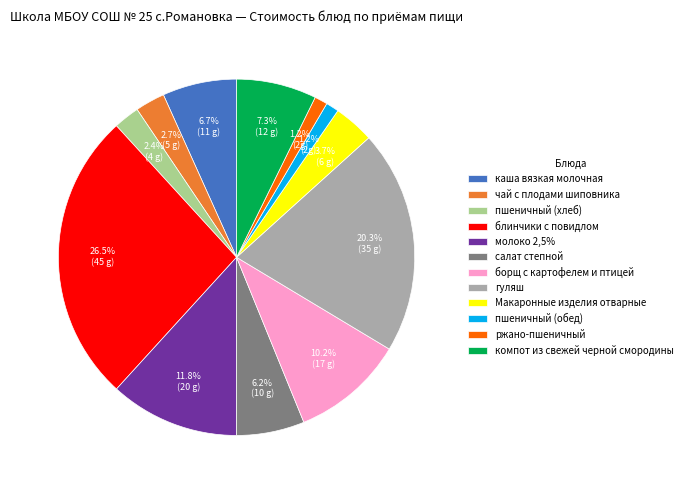

Count the number of slices in the pie.

12